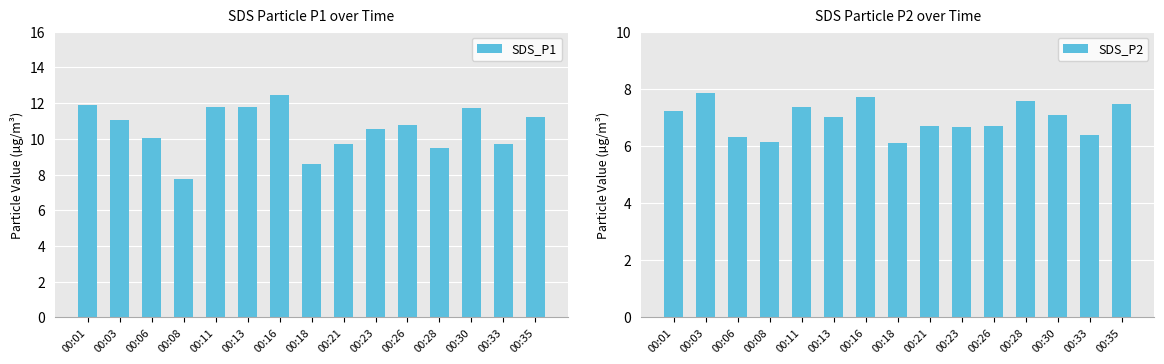

Is the value of SDS_P2 at 00:30 greater than the value of SDS_P1 at 00:33?

No